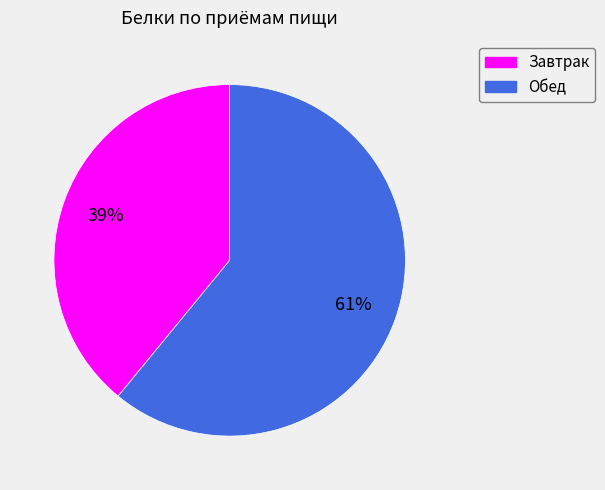

To the nearest percent, what is the difference between the Обед and Завтрак slice percentages?

22%